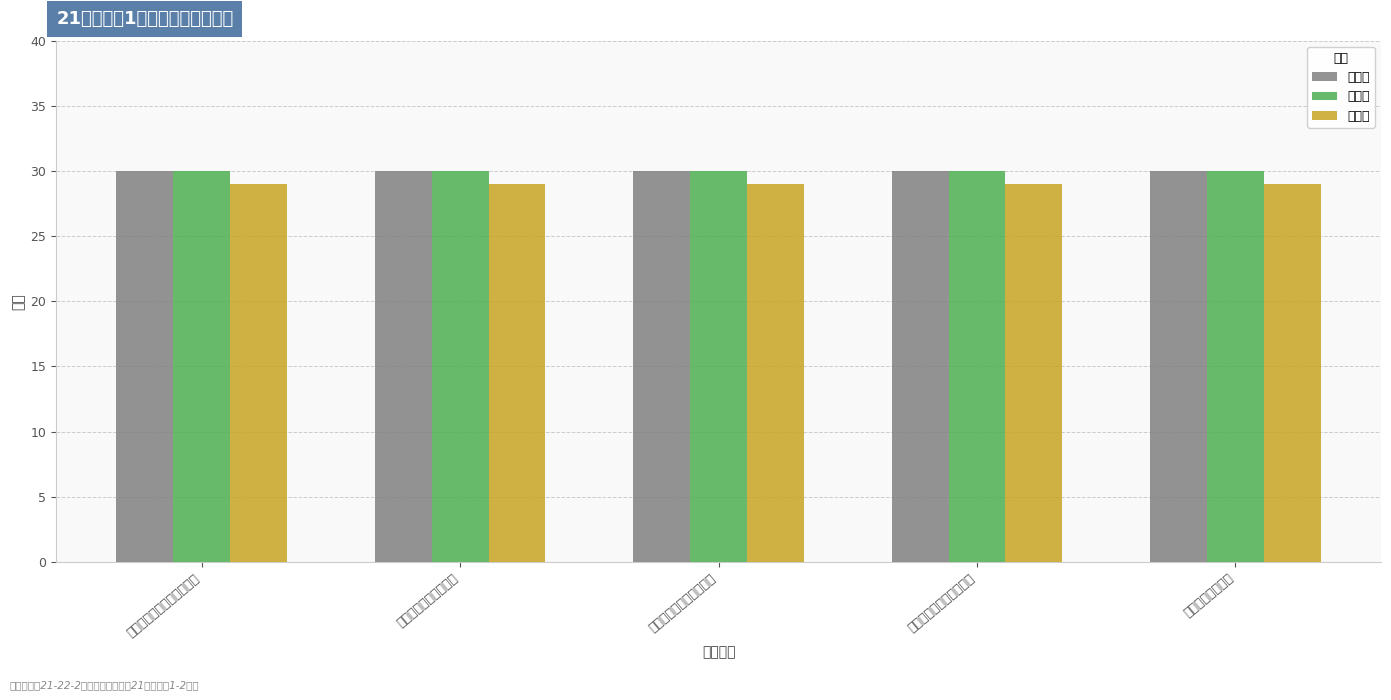

Which series has the largest total across all categories?

第一批